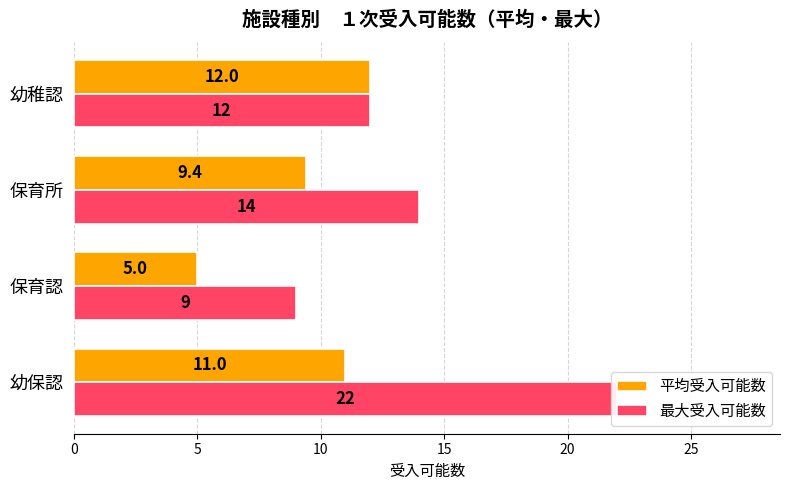

The value of 平均受入可能数 at 保育認 is 5.0. True or false?

True